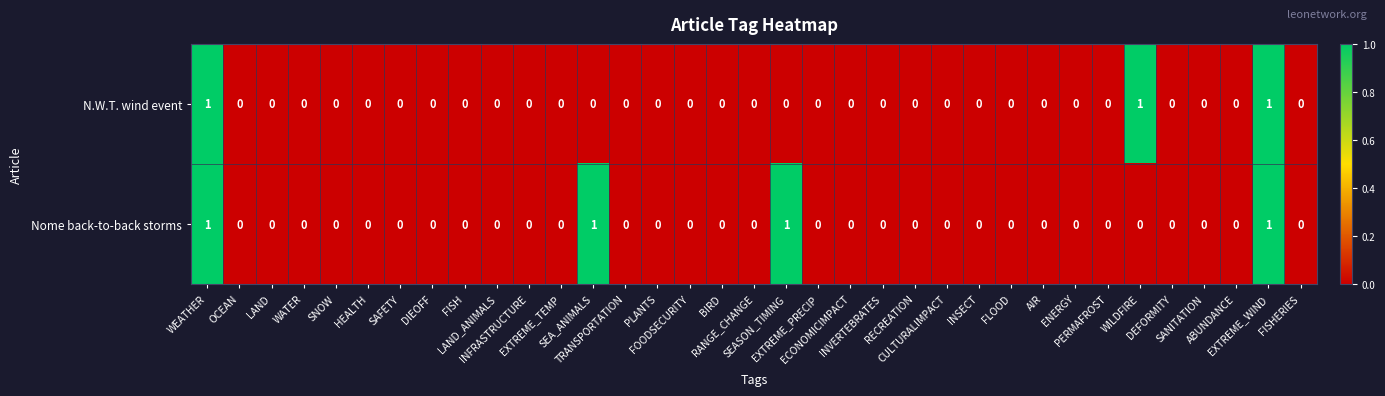

List the series in order of their overall mean, highest first.

Nome back-to-back storms, N.W.T. wind event